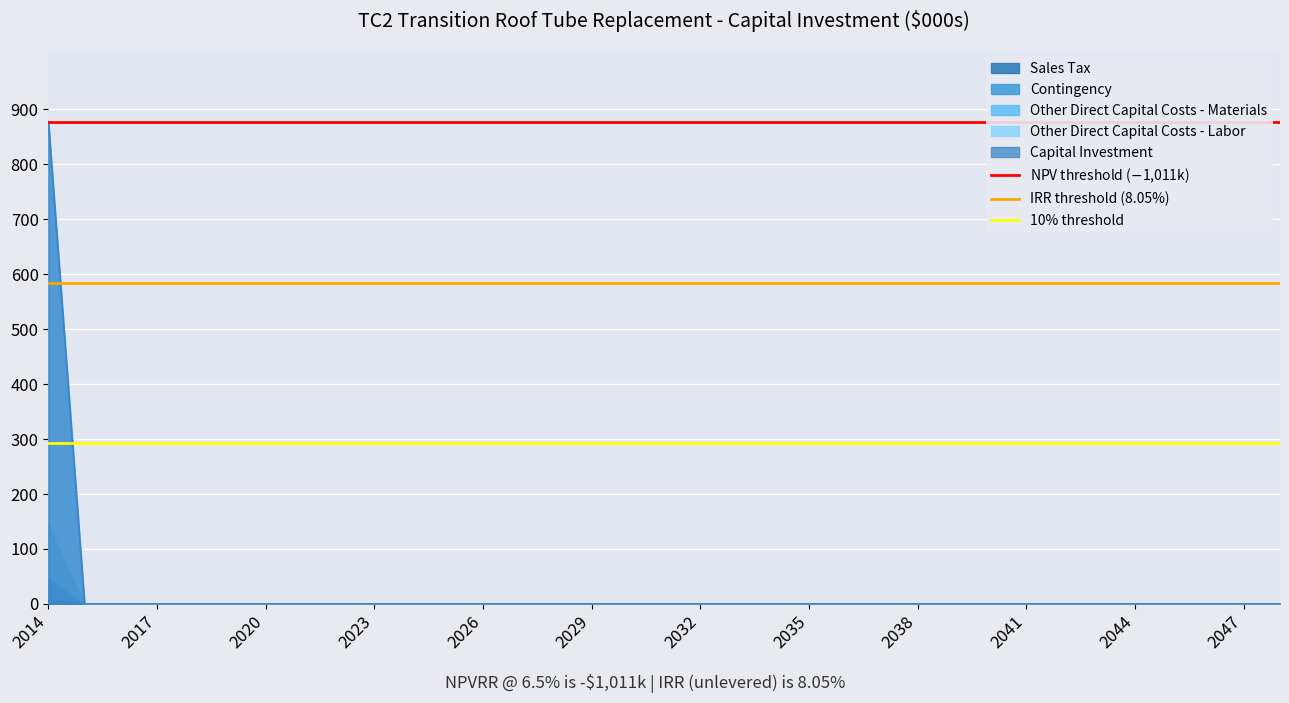

What is the maximum value for Other Direct Capital Costs - Labor?

878